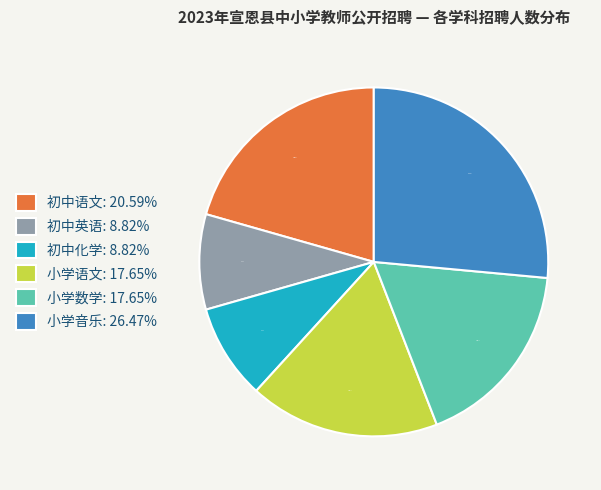

True or false: 小学音乐 accounts for 26% of the total.

True